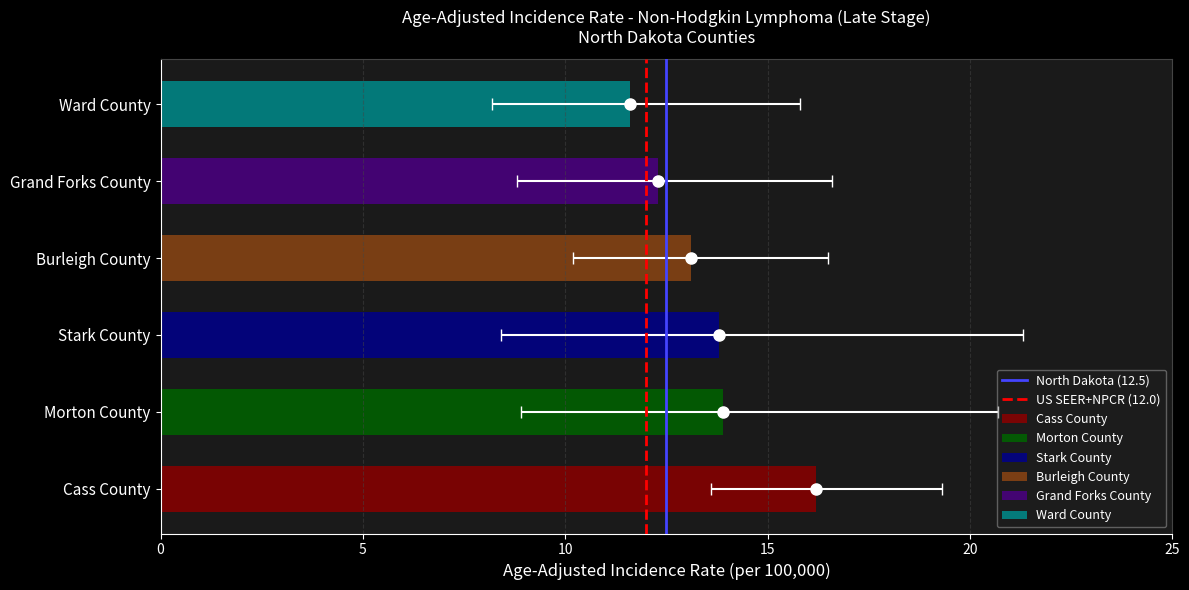

Which series changed the most between 0 and 5?

North Dakota (12.5)